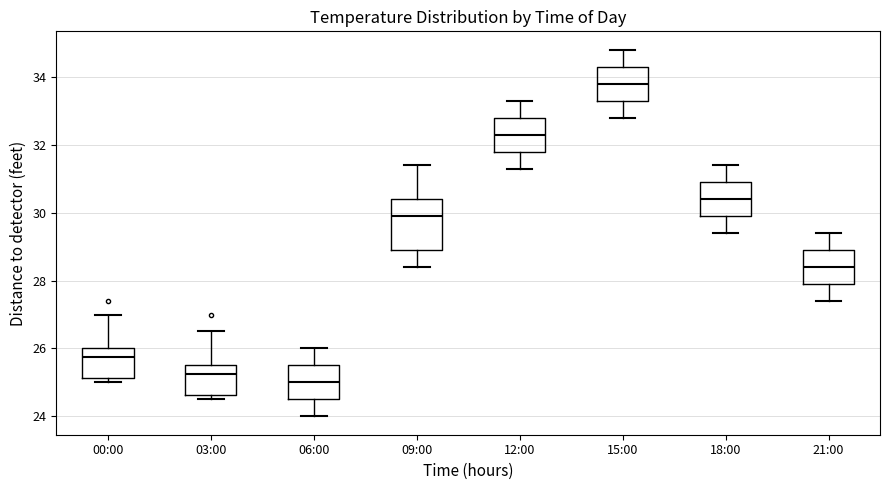

Which box's median line is the highest?

15:00